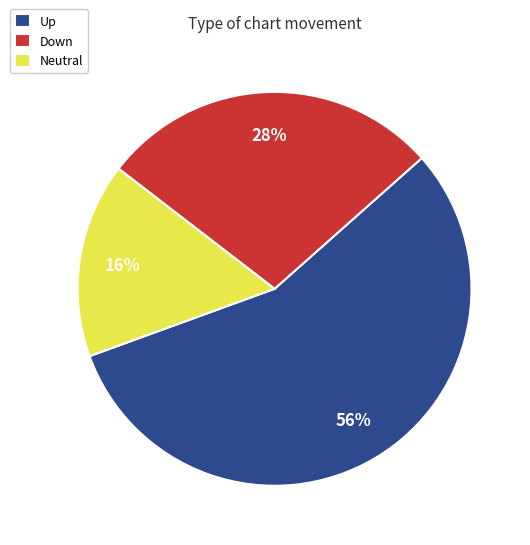

Combined, do Up and Down account for over 50%?

Yes